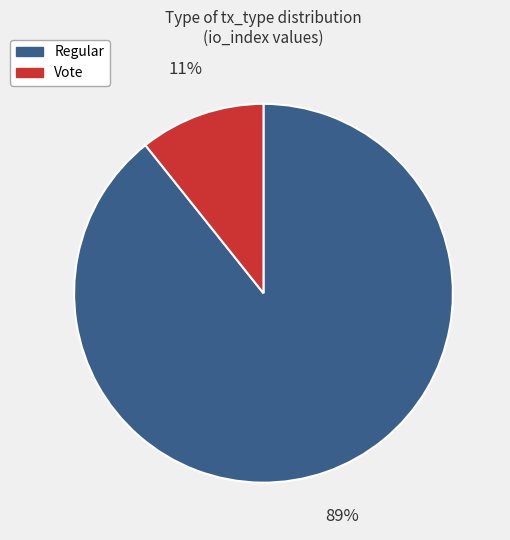

To the nearest percent, what is the average slice percentage?

50%